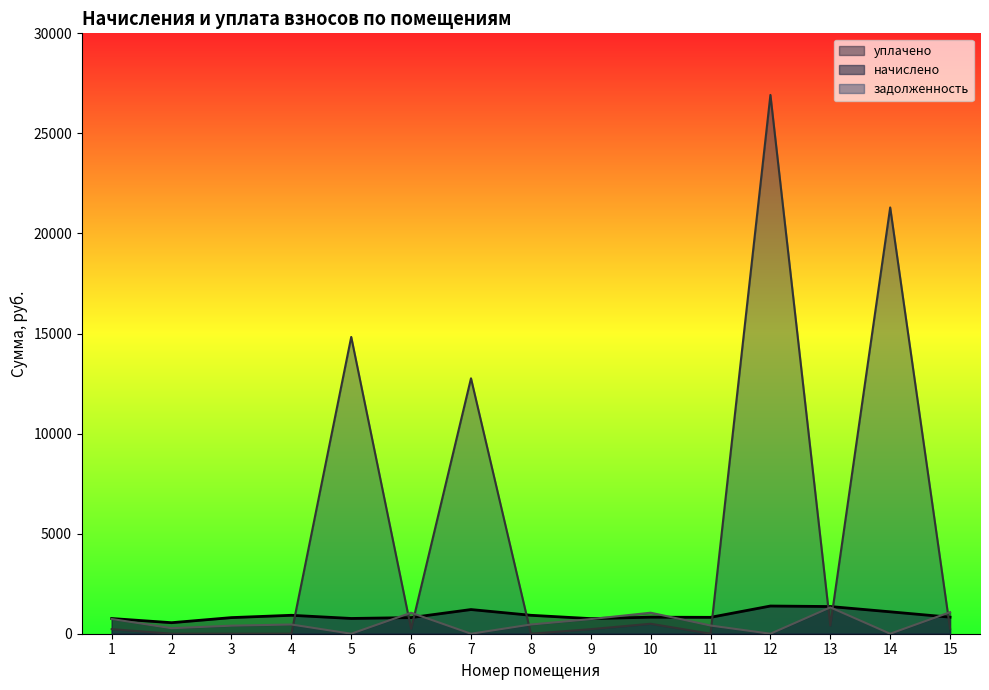

True or false: уплачено has a value of 1720.0 at 13.

False